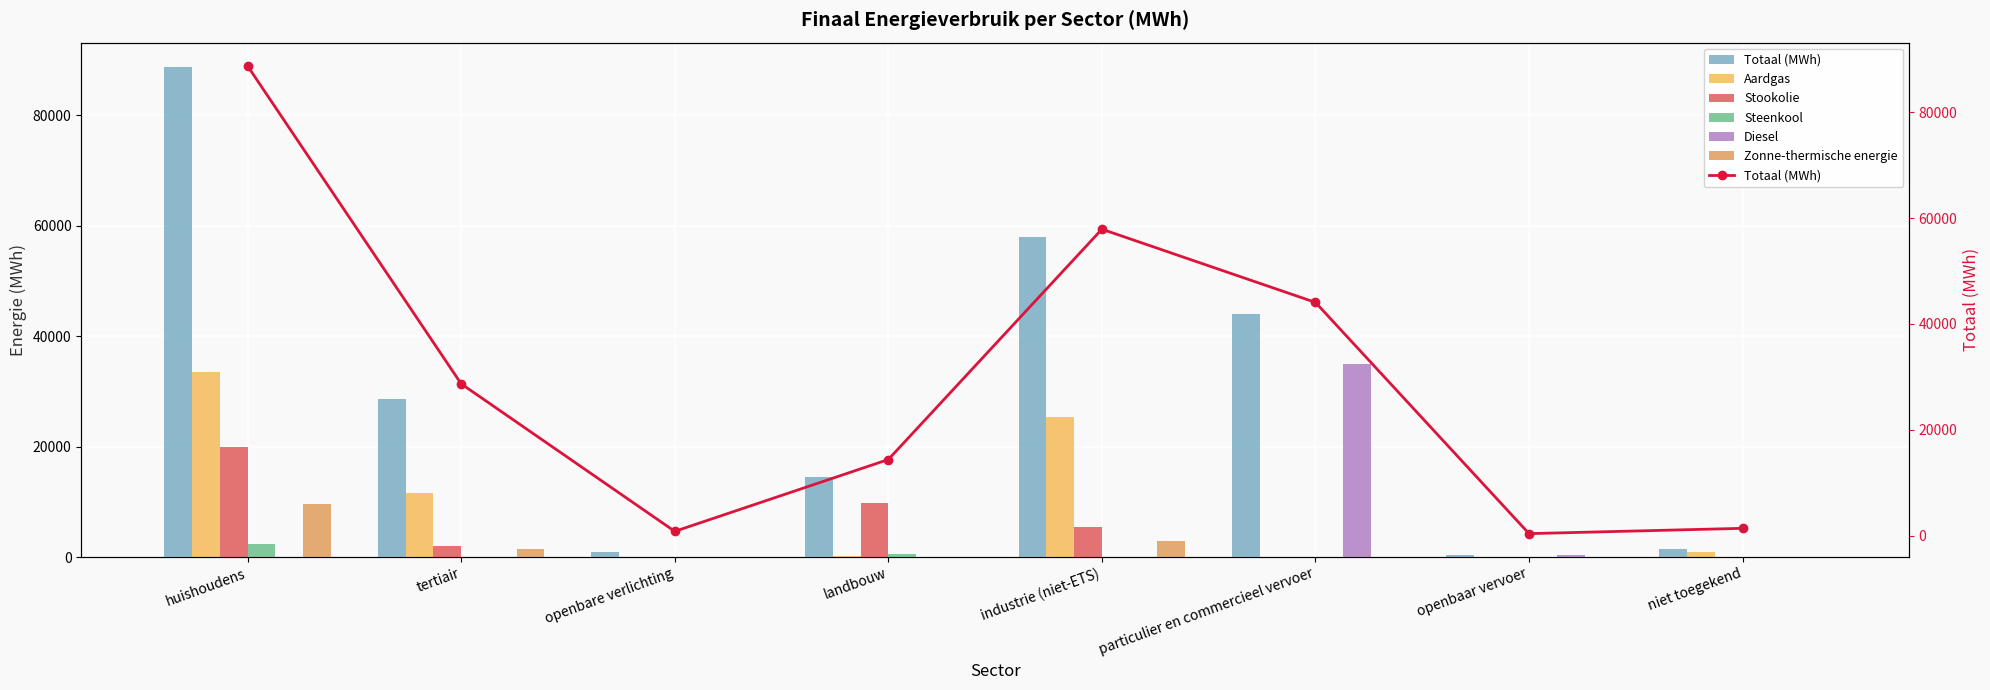

What are all the series names shown in the legend?

Totaal (MWh), Aardgas, Stookolie, Steenkool, Diesel, Zonne-thermische energie